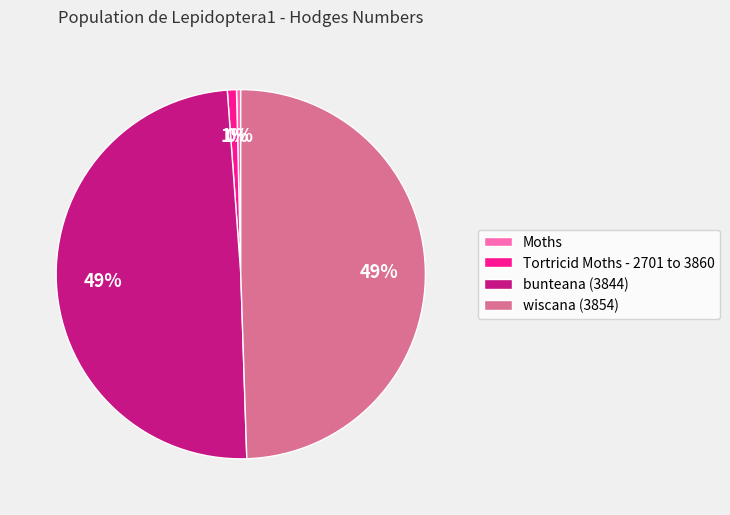

Is the sum of wiscana (3854) and bunteana (3844) greater than half?

Yes